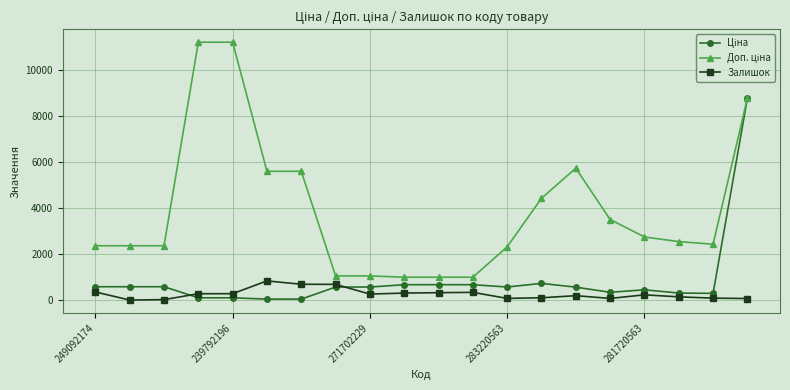

What is the maximum value shown in the chart?

11182.0